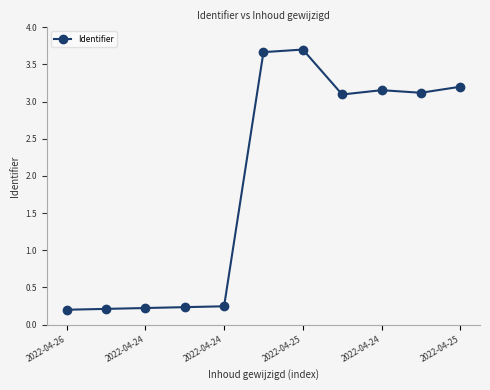

What is the difference between the maximum and minimum values?

3.5